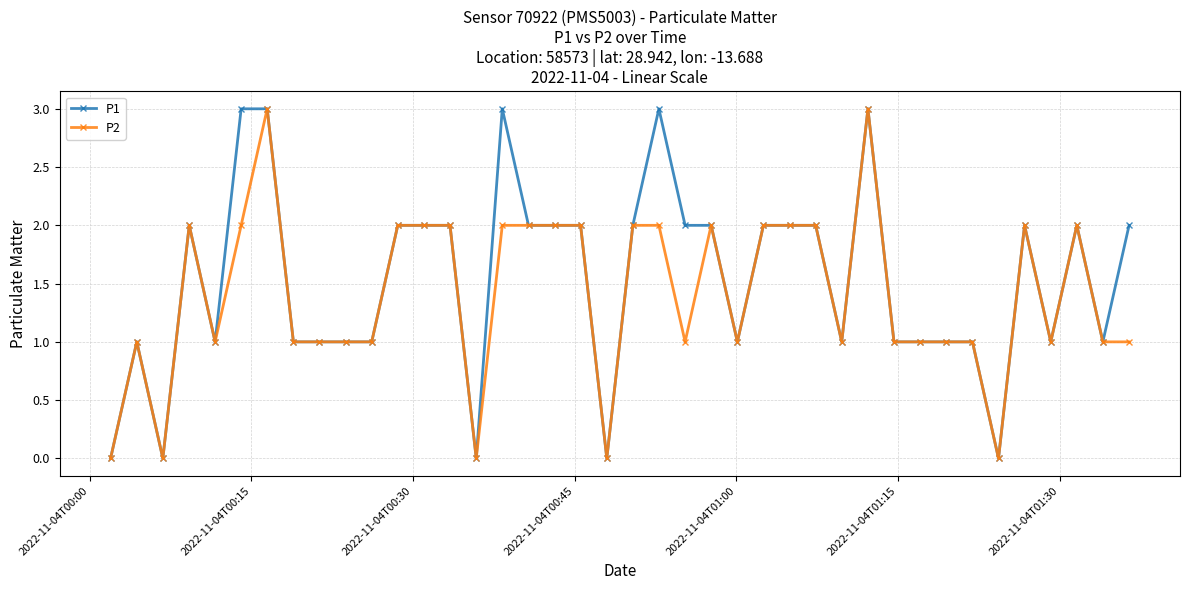

What is the greatest value displayed?

3